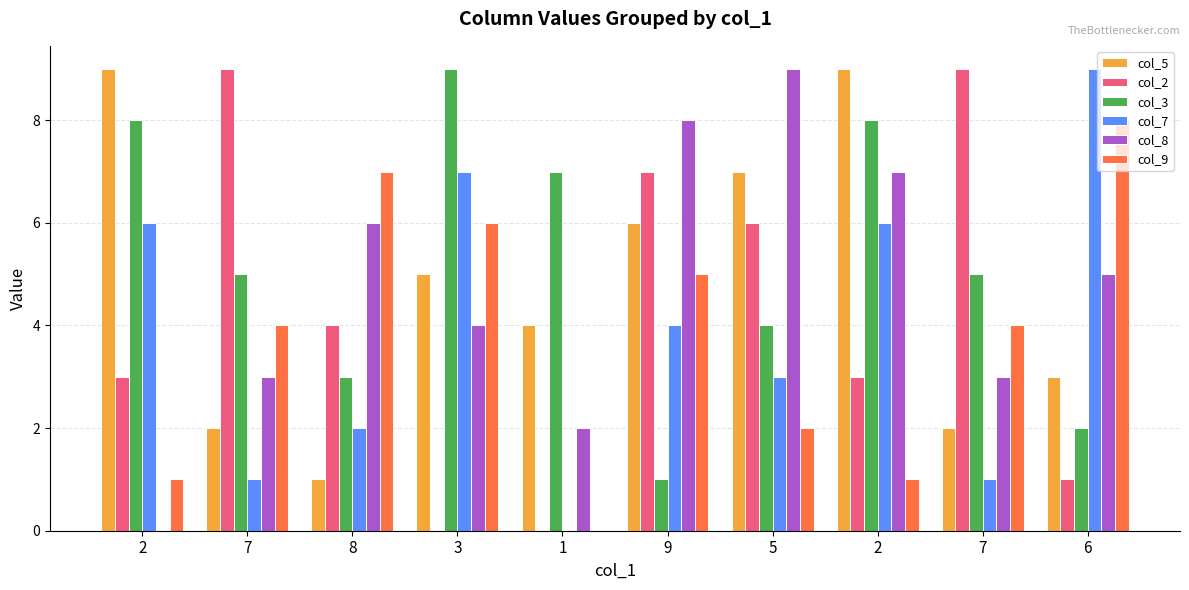

Which category has the highest value across all series?

2